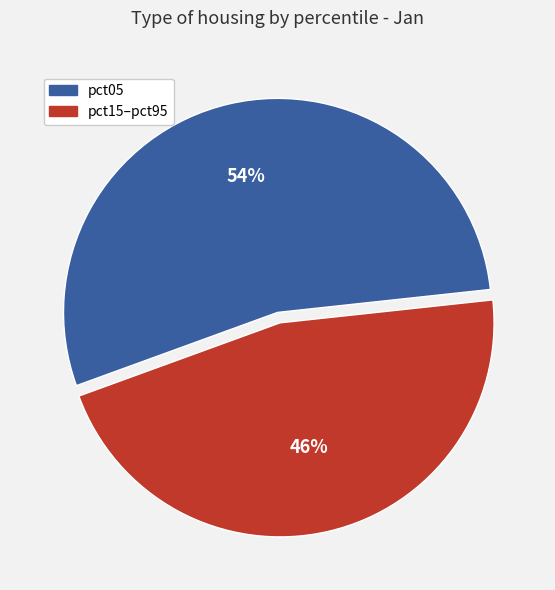

Is there a majority slice in this chart?

Yes